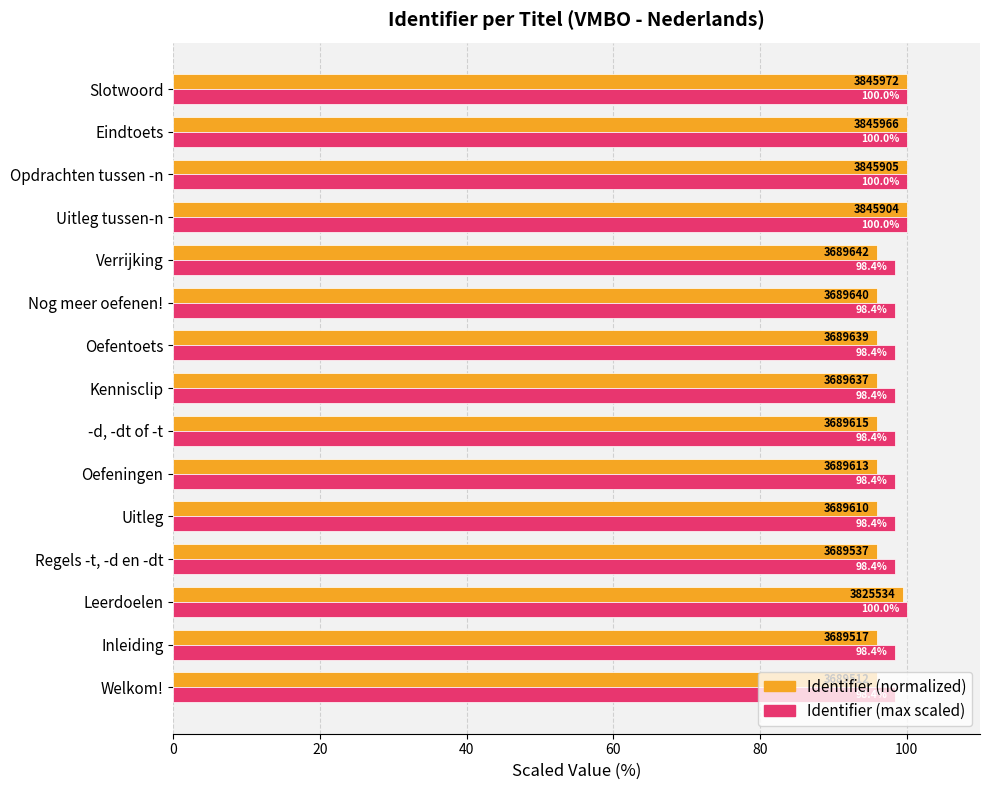

Rank the series by their average value, from lowest to highest.

Identifier (normalized), Identifier (max scaled)